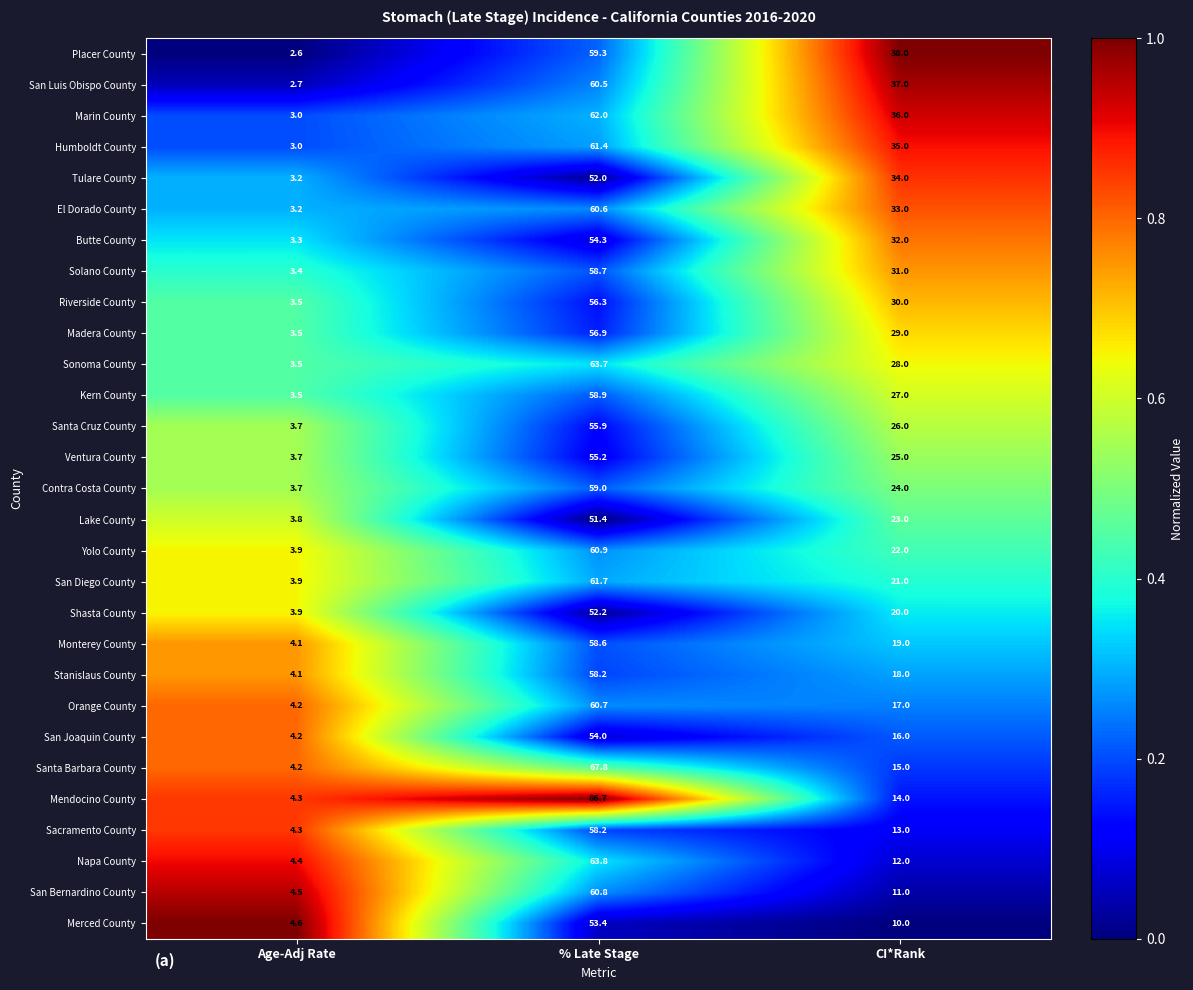

What is the sum of all Merced County values?

68.0